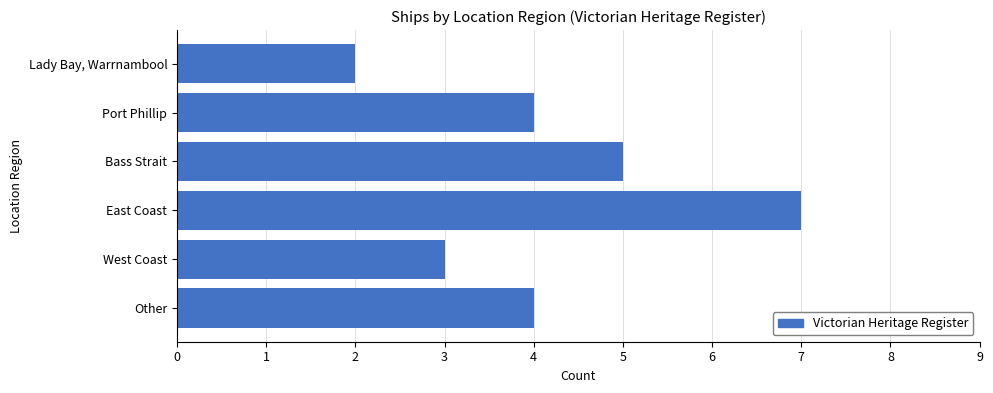

True or false: the data shows 4 at Port Phillip.

True